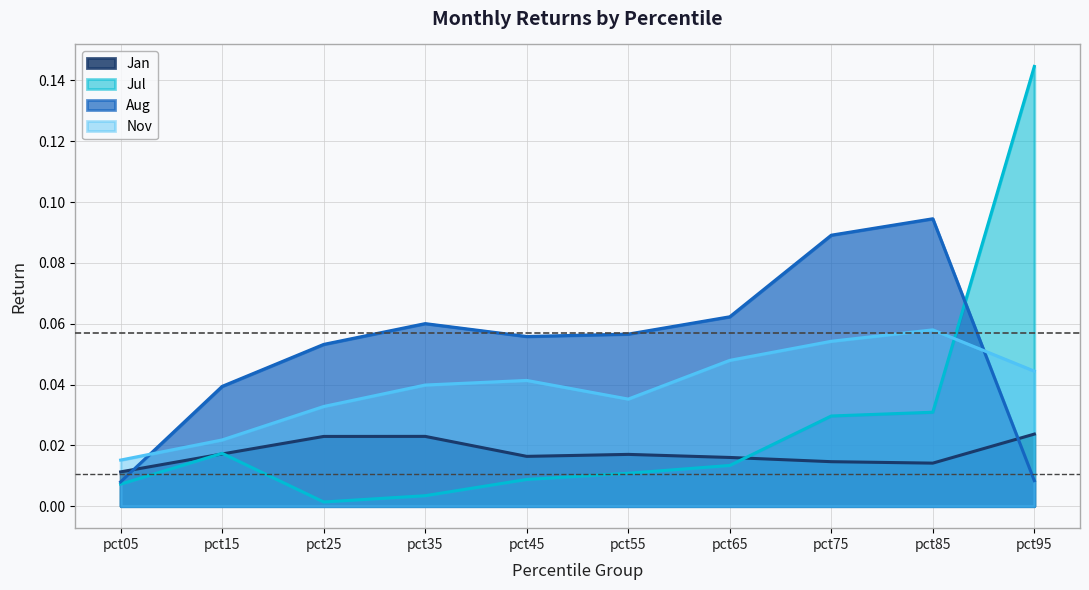

Which series changed the most between pct55 and pct95?

Jul